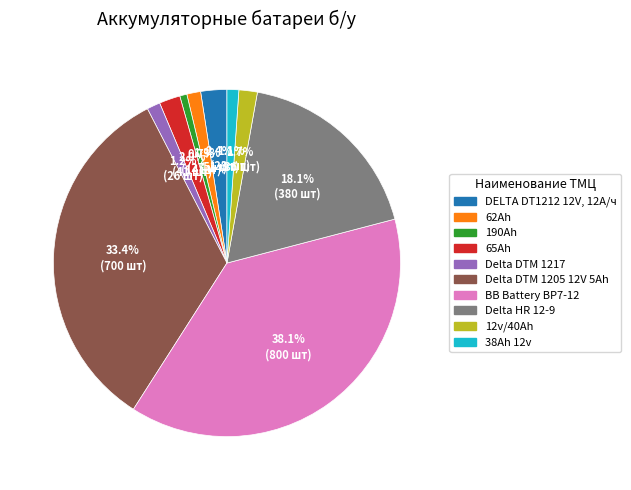

Is there any slice that represents more than half of the pie?

No